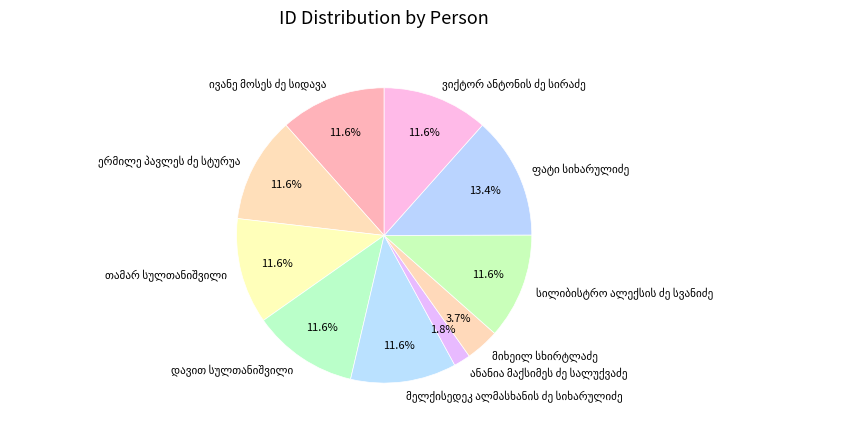

Is there any slice that represents more than half of the pie?

No